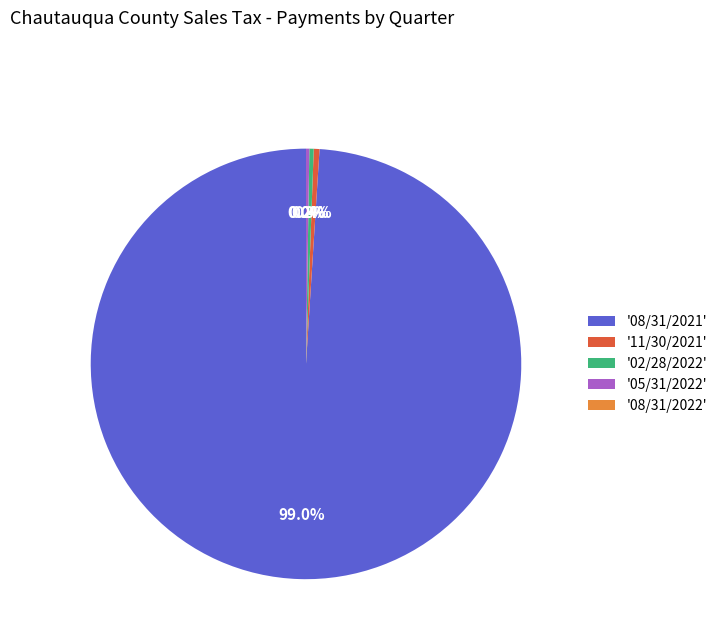

Which category has the biggest portion of the pie?

'08/31/2021'